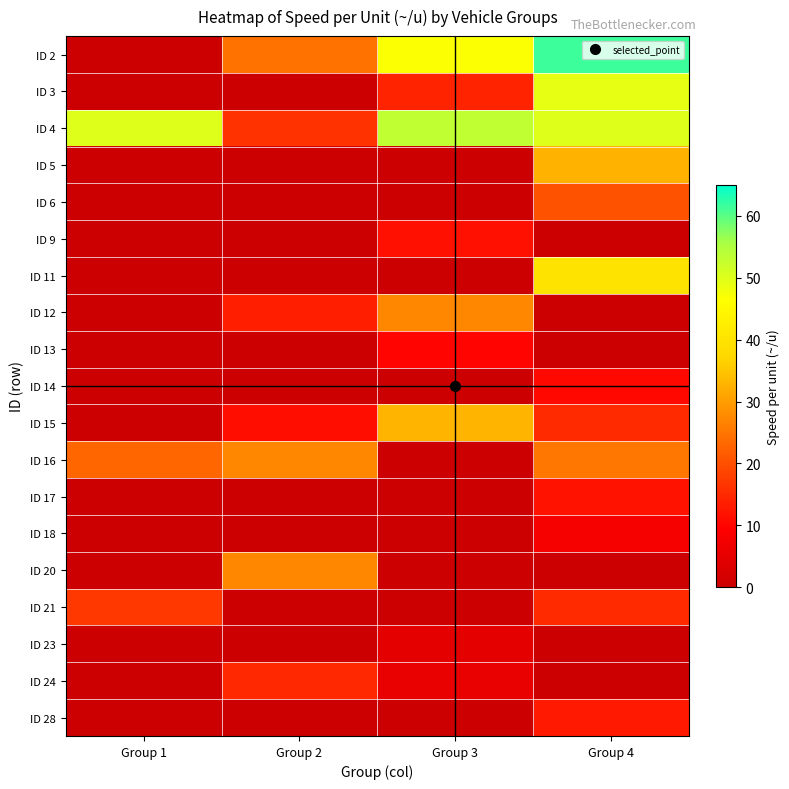

Between Group 3 and Group 2, which is larger?

Group 3